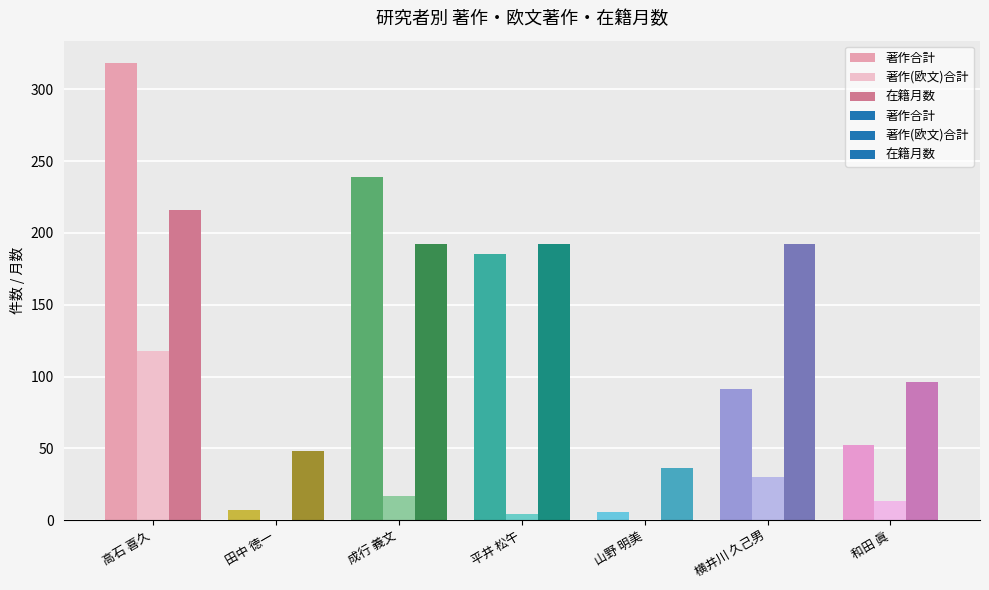

Read the 著作合計 value at 山野 明美.

6